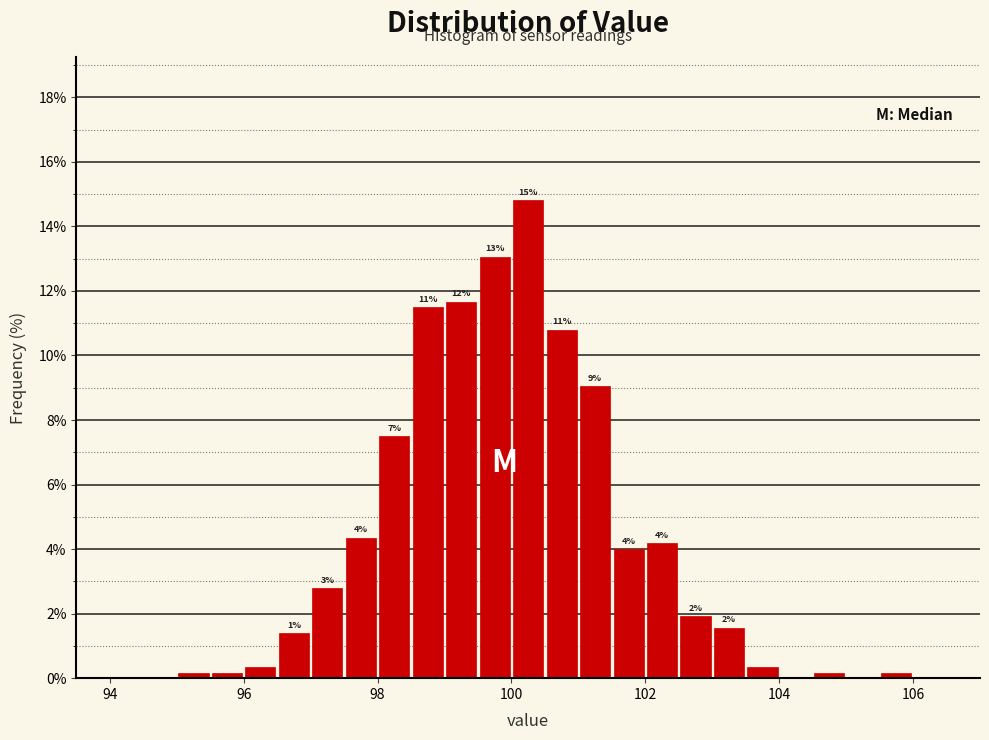

Read against the x-axis, roughly where is the centre of the tallest bar?

100.2